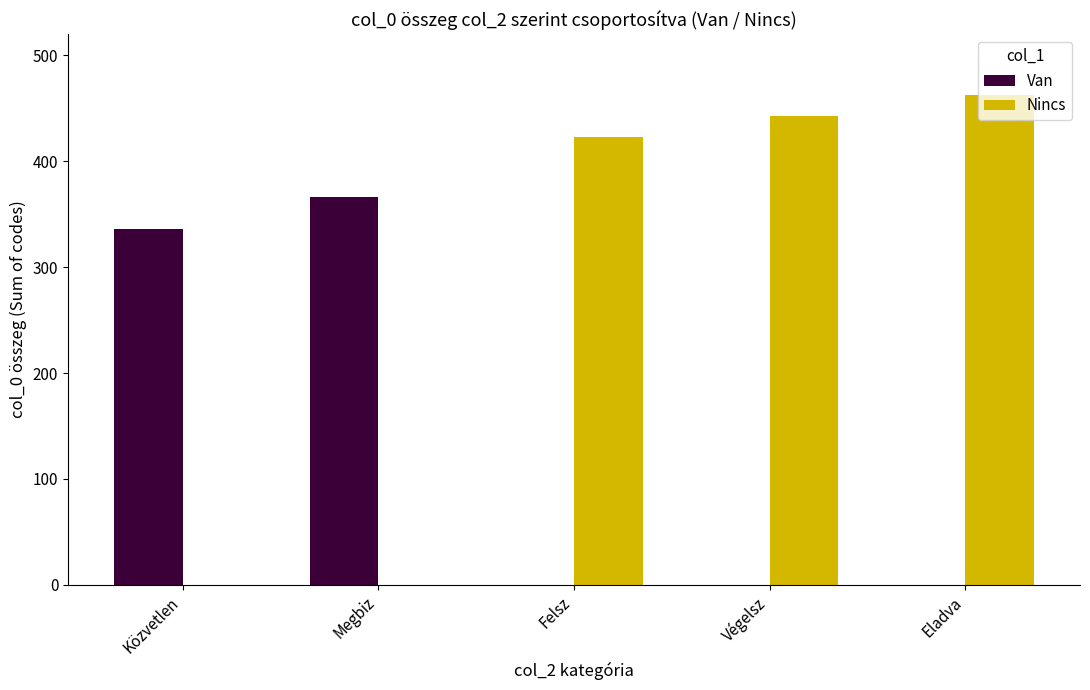

Is it true that Nincs equals 423 at Felsz?

True